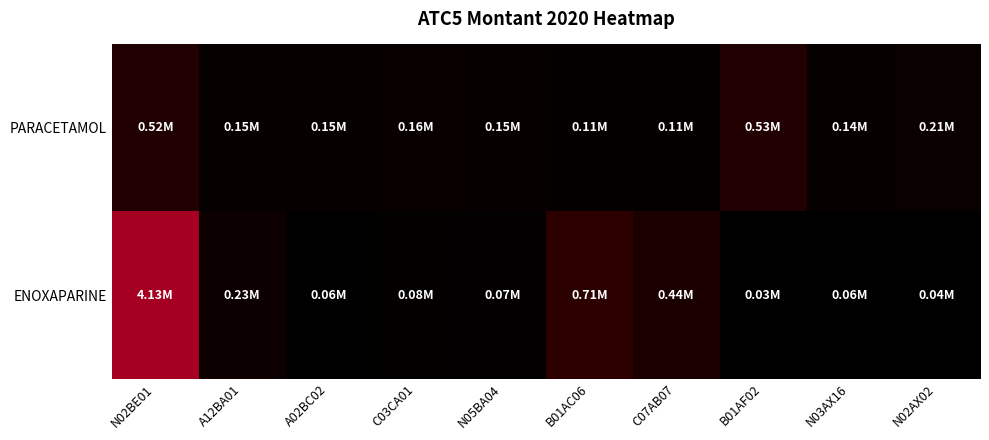

Rank the series by their average value, from lowest to highest.

PARACETAMOL, ENOXAPARINE